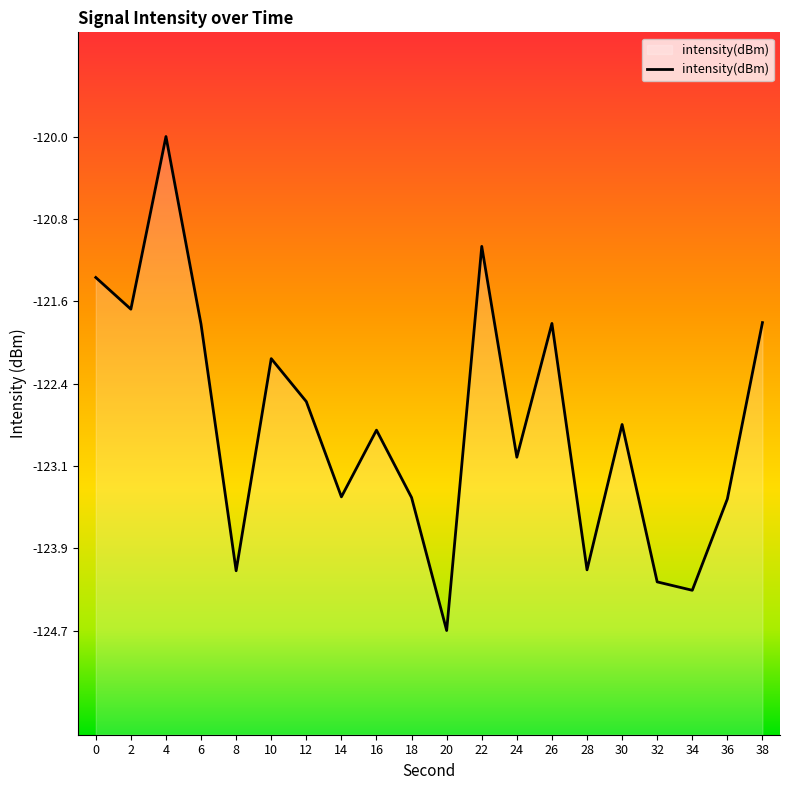

What is the average value?

-122.7